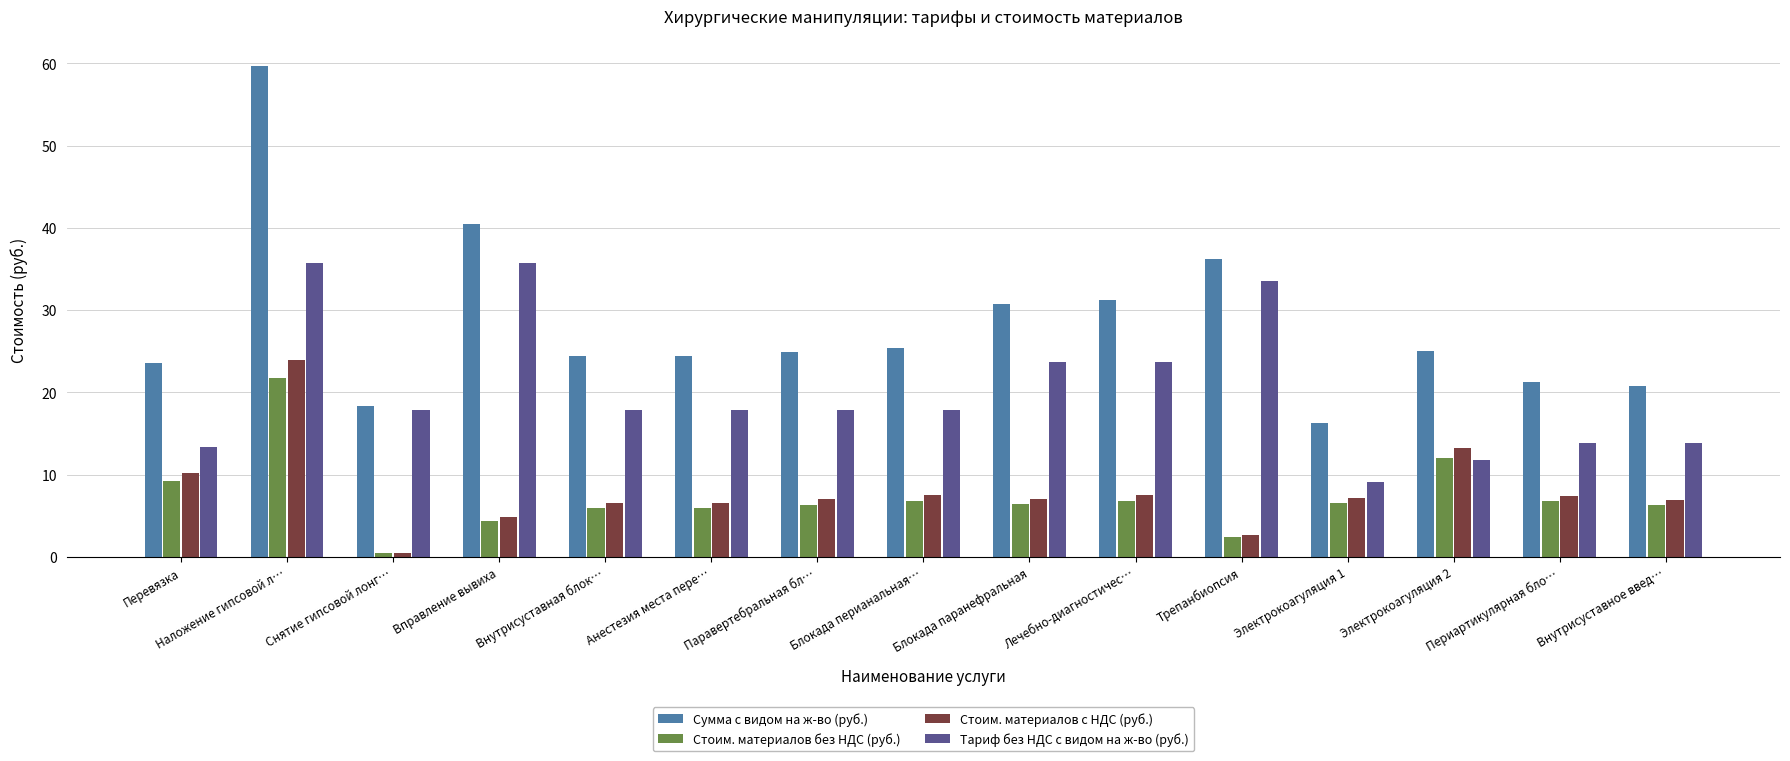

At Электрокоагуляция 1, list the series in order from largest to smallest.

Сумма с видом на ж-во (руб.), Тариф без НДС с видом на ж-во (руб.), Стоим. материалов с НДС (руб.), Стоим. материалов без НДС (руб.)